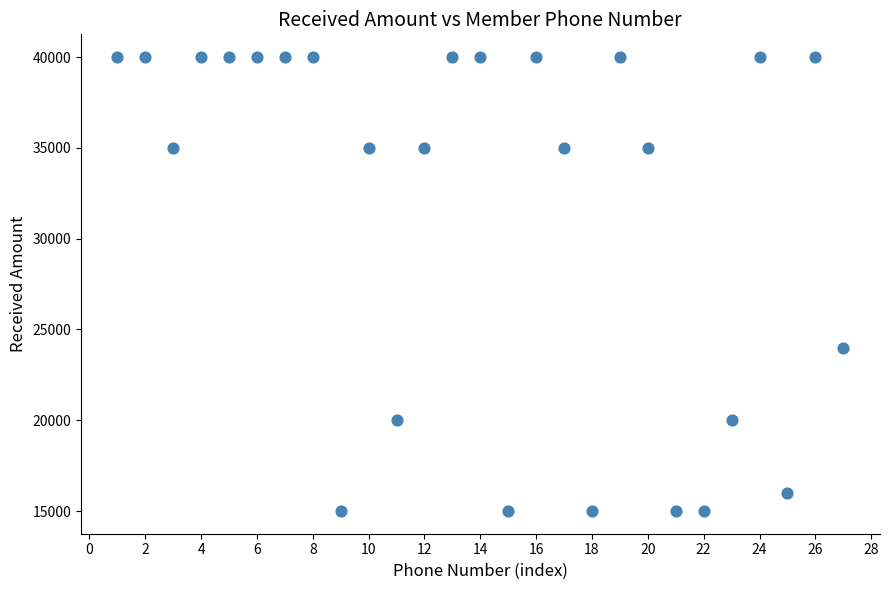

What Y value in the scatter plot is closest to 27500?

24000